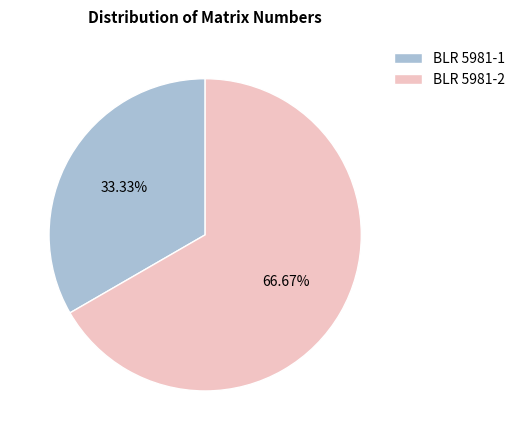

Which has a higher value, BLR 5981-2 or BLR 5981-1?

BLR 5981-2